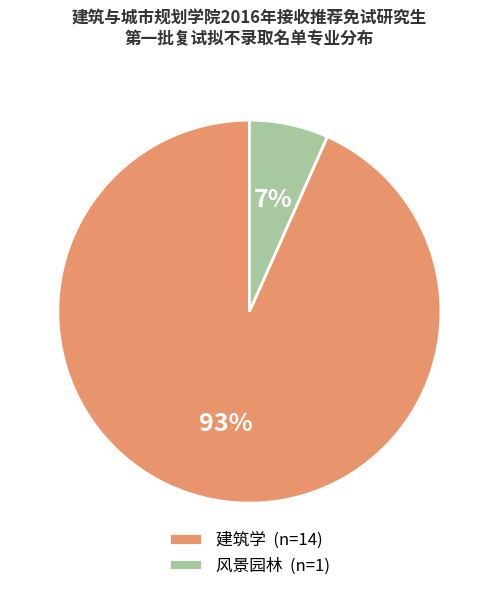

Which has a higher value, 风景园林 (n=1) or 建筑学 (n=14)?

建筑学 (n=14)